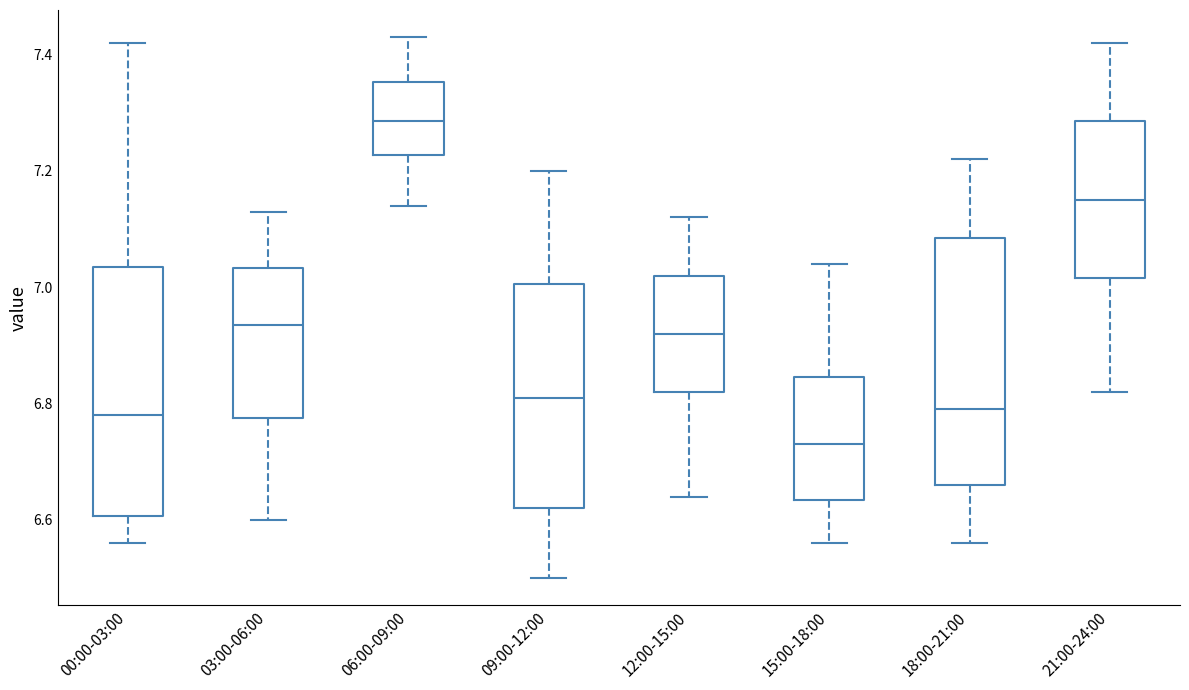

Reading left to right, read every box against the y-axis: the position of its median line, the range the box covers, and the ends of its whiskers. The values are not printed on the chart, so give them approximately, as read against the axis.

00:00-03:00: median 6.78, box 6.60 to 7.04, whiskers 6.56 to 7.42
03:00-06:00: median 6.94, box 6.78 to 7.04, whiskers 6.60 to 7.14
06:00-09:00: median 7.28, box 7.22 to 7.36, whiskers 7.14 to 7.44
09:00-12:00: median 6.82, box 6.62 to 7.00, whiskers 6.50 to 7.20
12:00-15:00: median 6.92, box 6.82 to 7.02, whiskers 6.64 to 7.12
15:00-18:00: median 6.74, box 6.64 to 6.84, whiskers 6.56 to 7.04
18:00-21:00: median 6.80, box 6.66 to 7.08, whiskers 6.56 to 7.22
21:00-24:00: median 7.16, box 7.02 to 7.28, whiskers 6.82 to 7.42